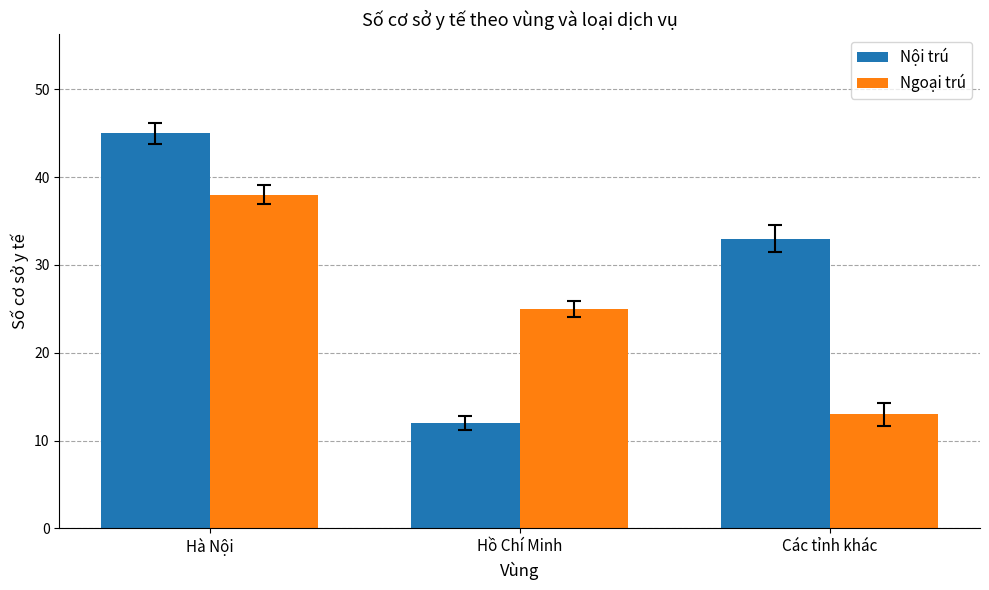

Rank the series by their average value, from highest to lowest.

Nội trú, Ngoại trú